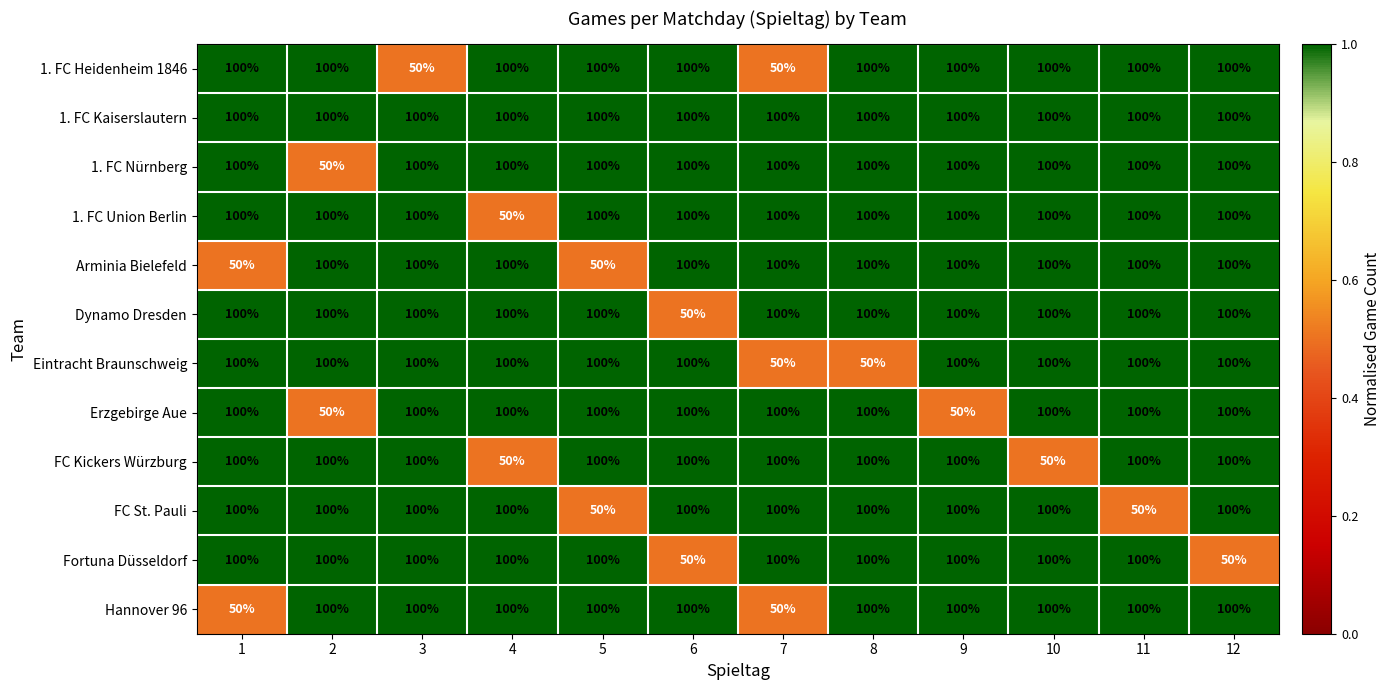

What is the difference between the highest and lowest values at 8?

50